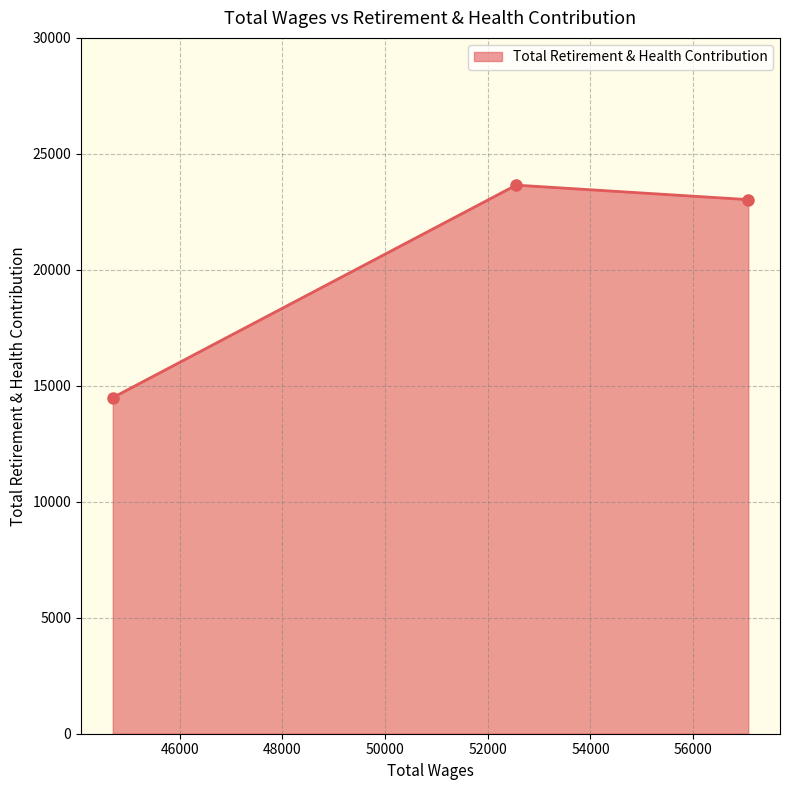

What is the difference between the second highest and minimum values?

8535